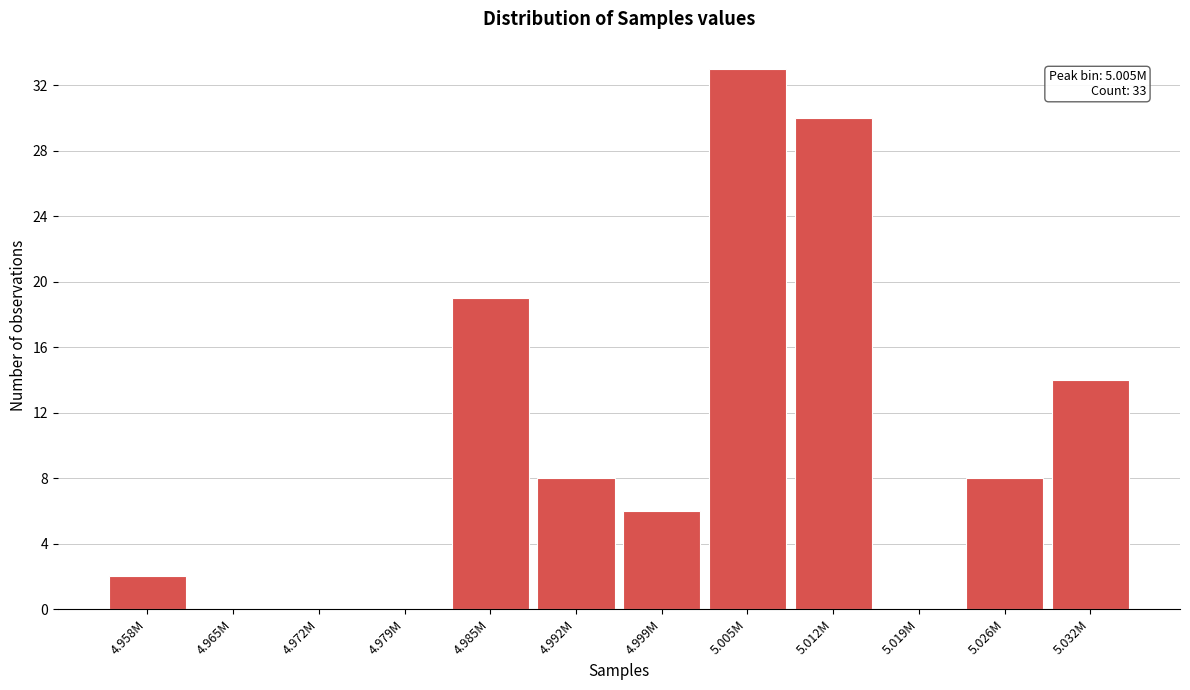

Reading right to left, what are all the values shown in this chart?

5.032M=14	5.026M=8	5.019M=0	5.012M=30	5.005M=33	4.999M=6	4.992M=8	4.985M=19	4.979M=0	4.972M=0	4.965M=0	4.958M=2